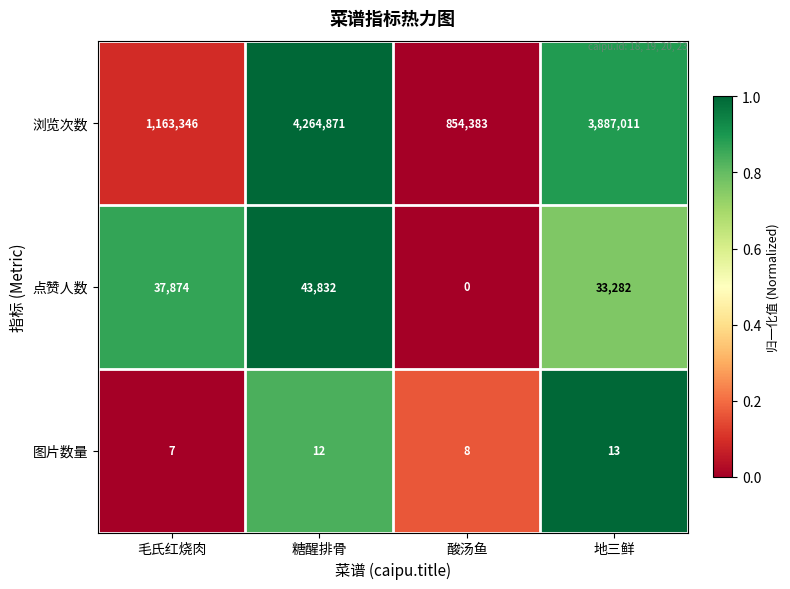

What is the sum of all 图片数量 values?

40